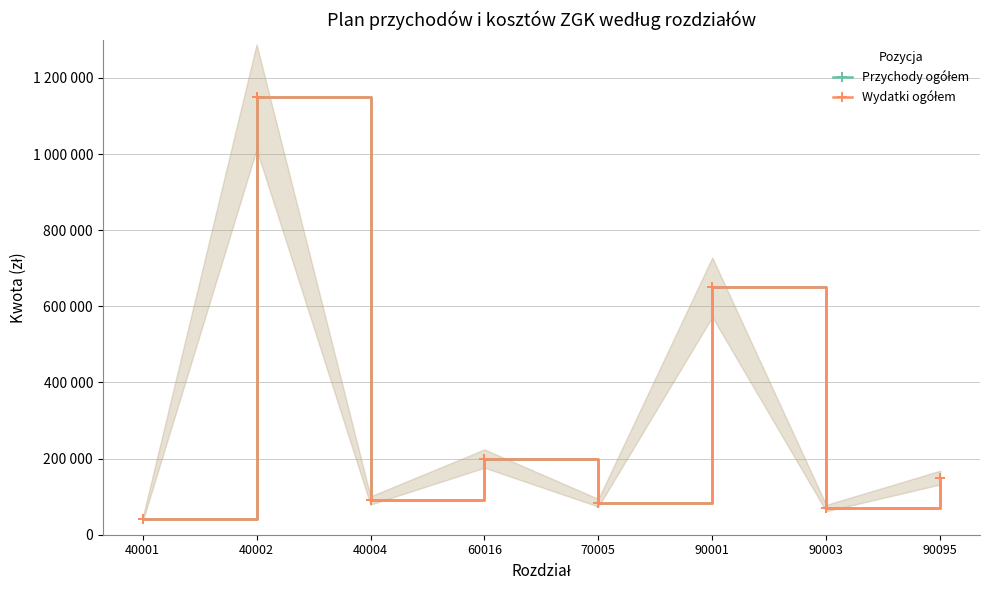

At which label does Wydatki ogółem reach its peak?

40002